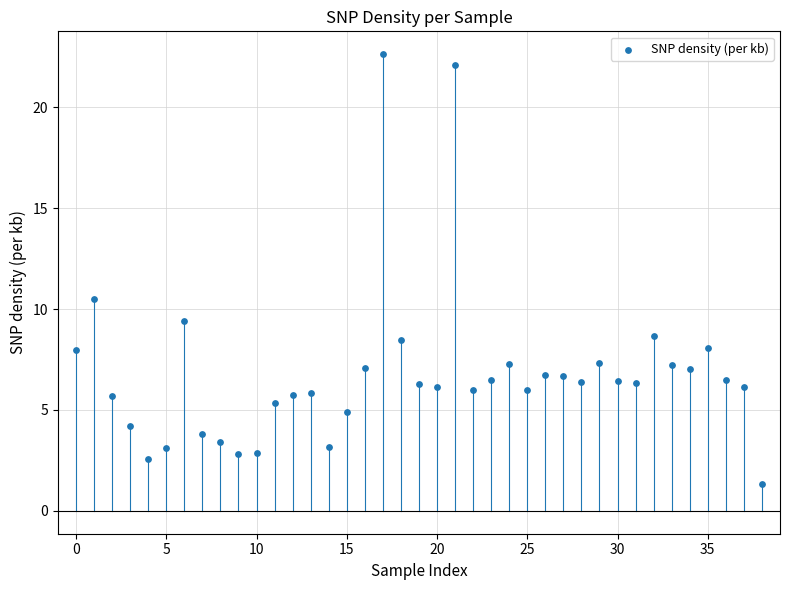

What is the range of Y values (max minus min)?

21.3